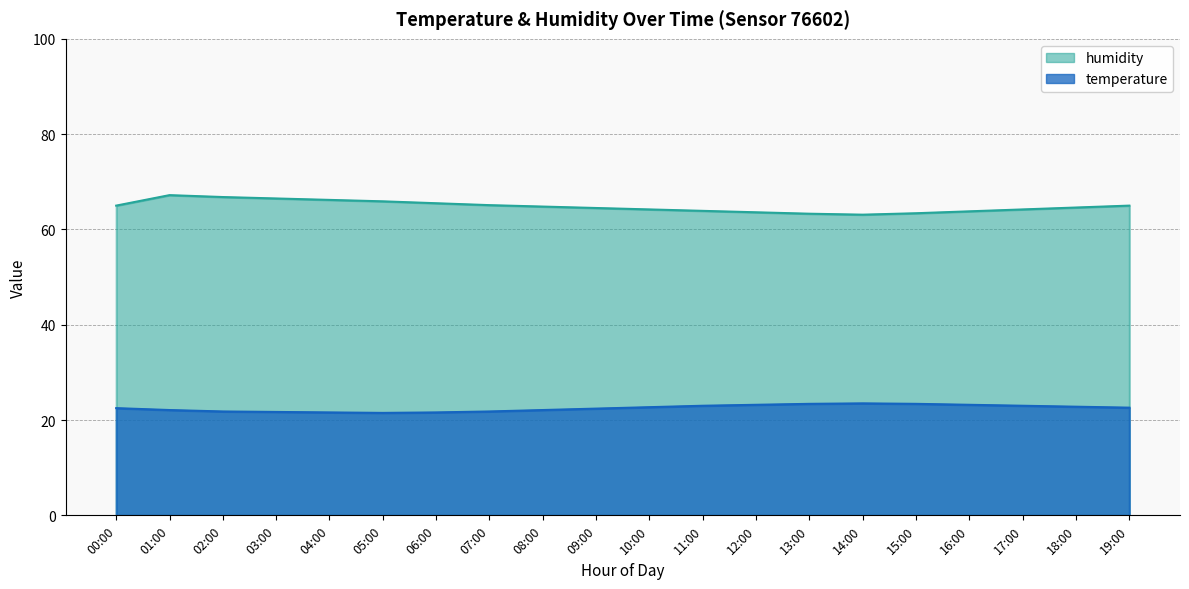

At 18:00, list the series in order from smallest to largest.

temperature, humidity